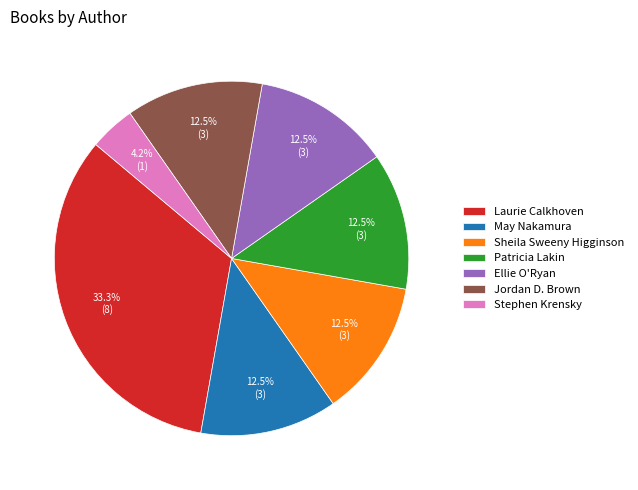

Combined, what portion of the pie is May Nakamura and Ellie O'Ryan?

25.0%